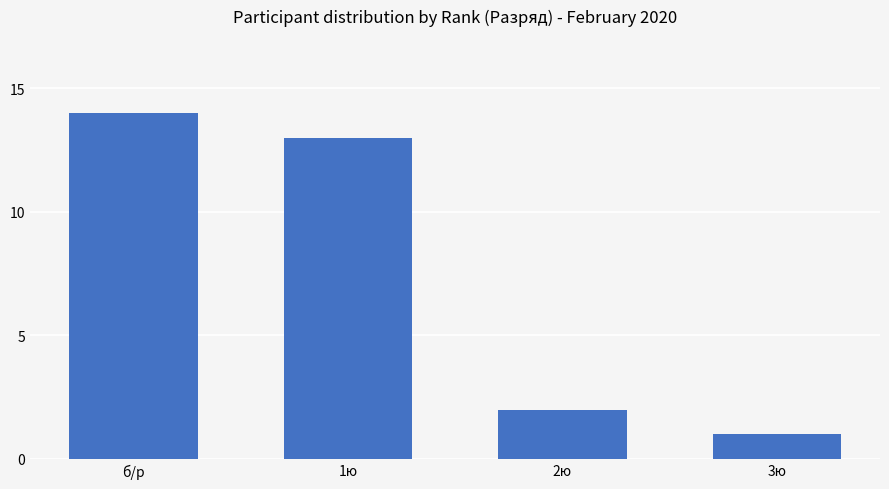

What is the difference between the maximum and minimum values?

13